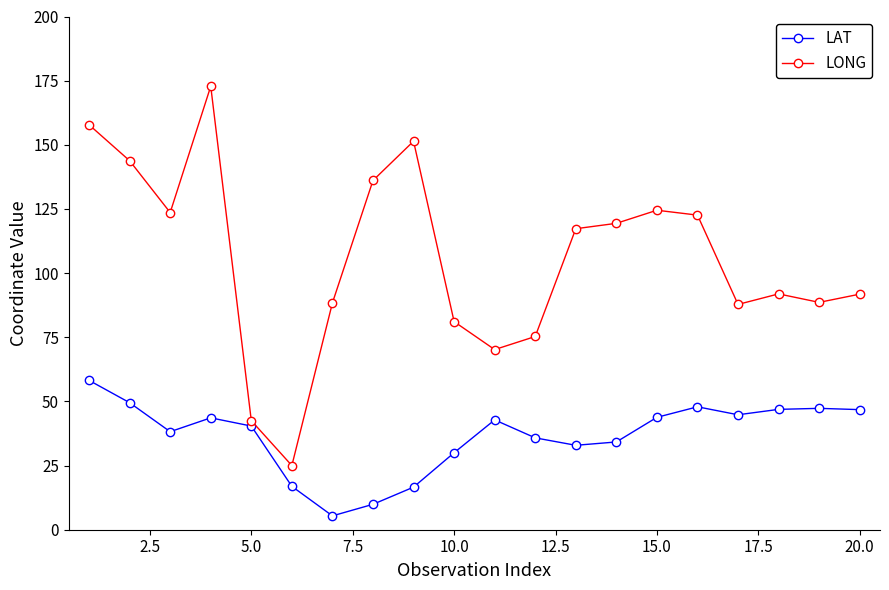

In LAT, how many points are higher than both neighbors (excluding endpoints)?

4